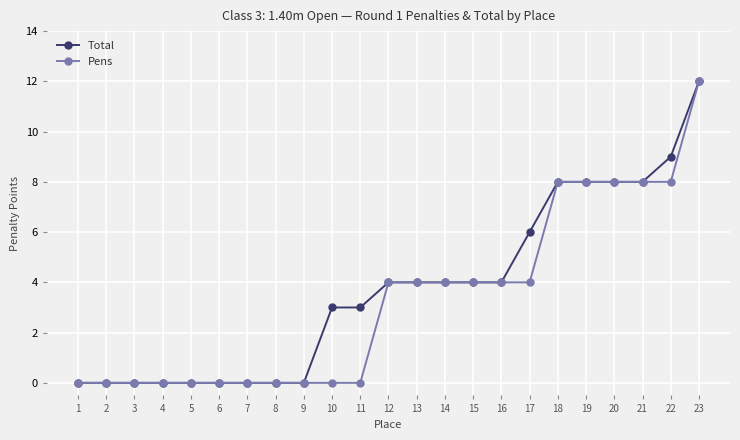

Reading left to right, what are all the values shown in this chart?

Total: 0	0	0	0	0	0	0	0	0	3	3	4	4	4	4	4	6	8	8	8	8	9	12
Pens: 0	0	0	0	0	0	0	0	0	0	0	4	4	4	4	4	4	8	8	8	8	8	12